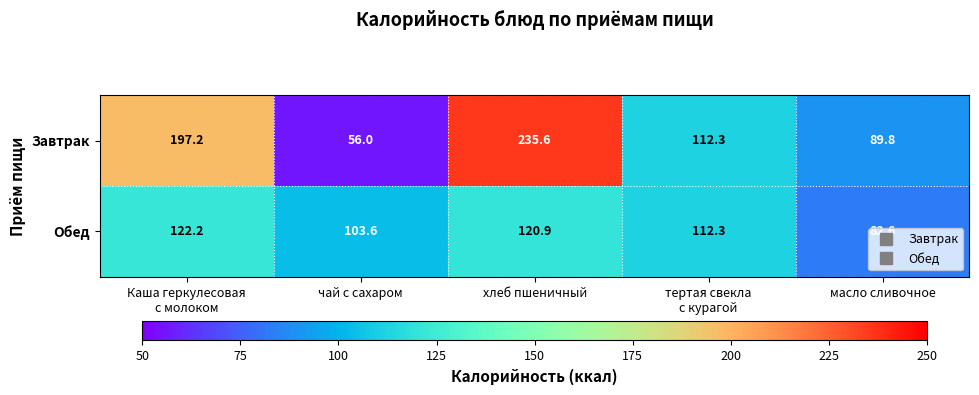

How many distinct data groups are displayed?

2